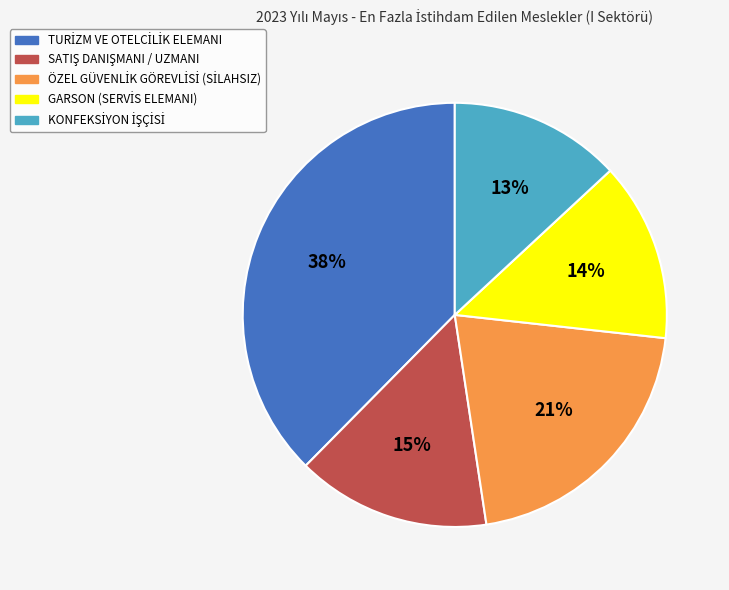

To the nearest percent, what is the average slice percentage?

20%